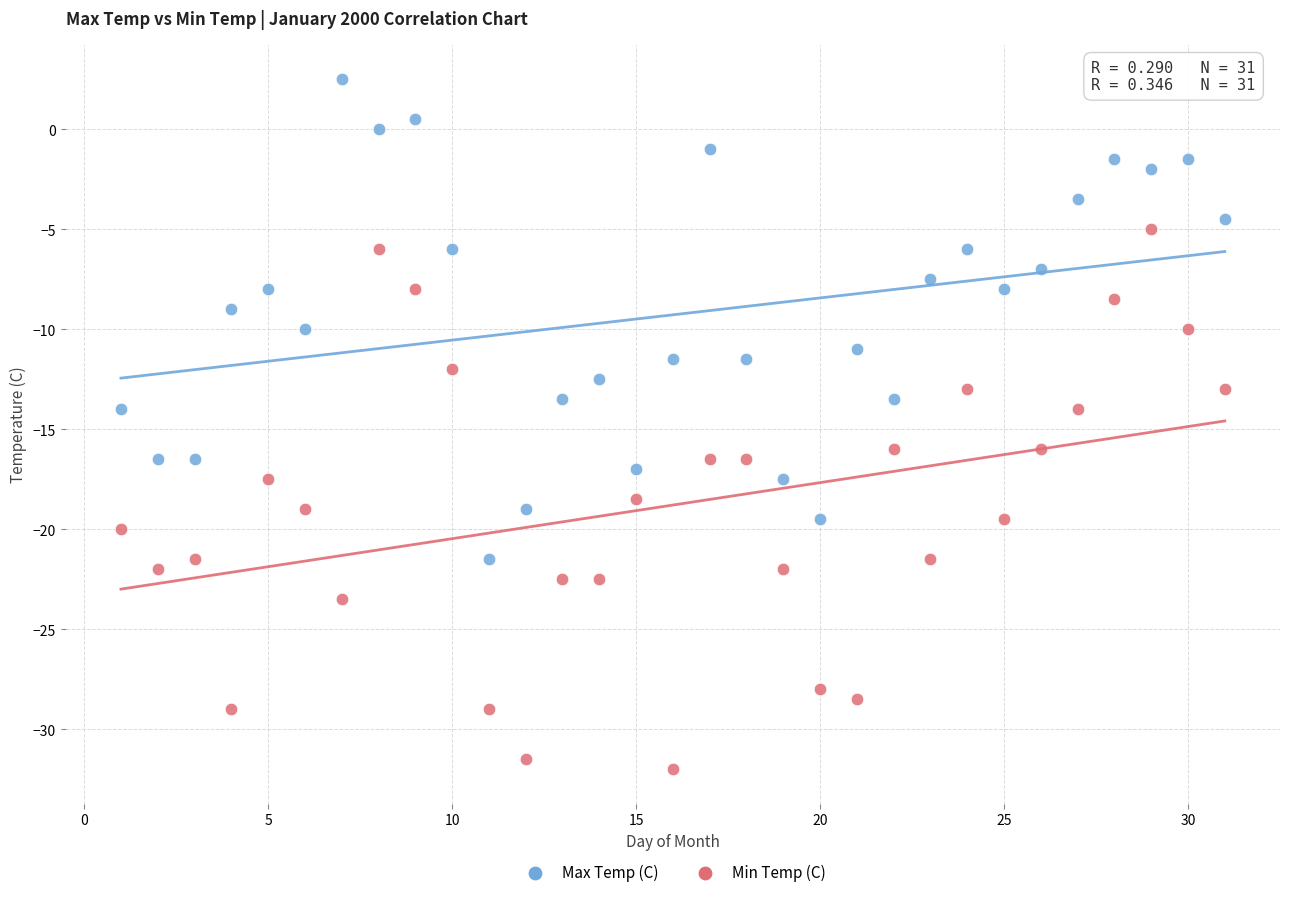

Which series has the widest spread of Y values?

Min Temp (C)